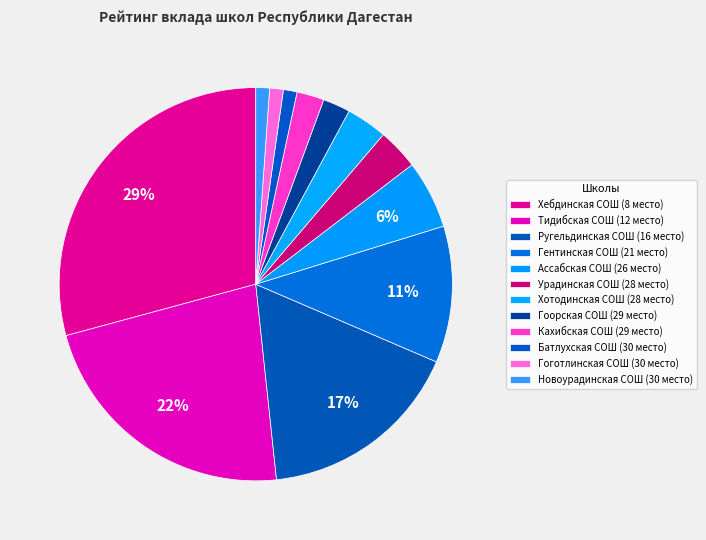

Which slice is the largest?

Хебдинская СОШ (8 место)